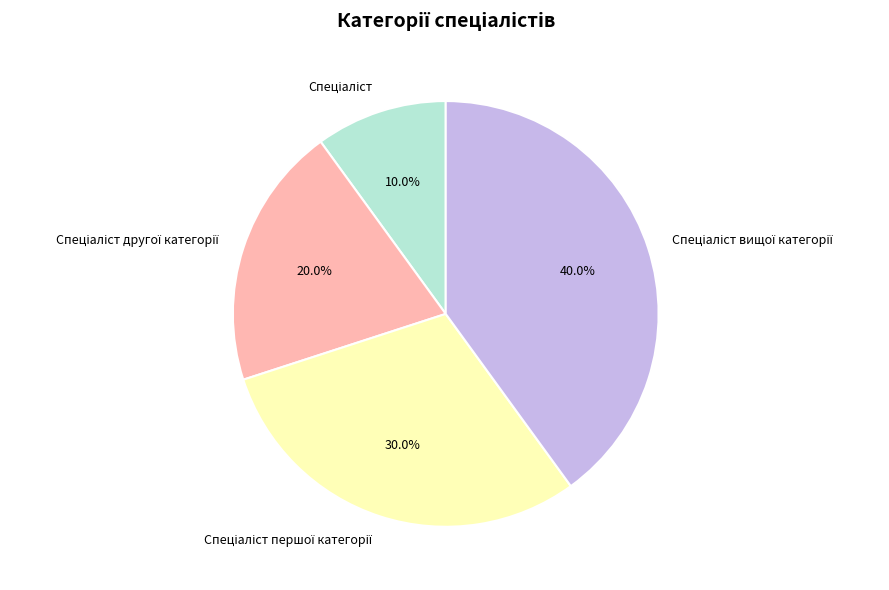

Is there any slice that represents more than half of the pie?

No